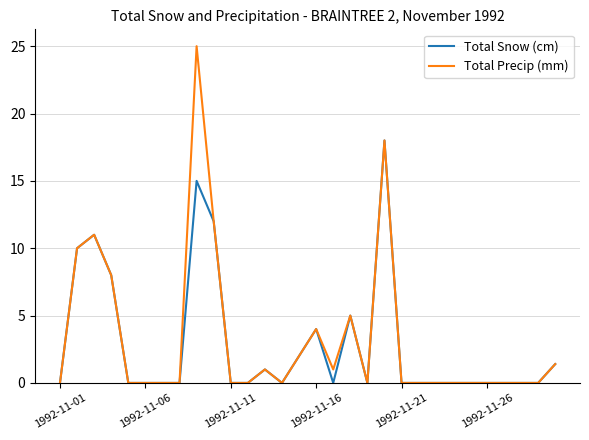

What is the highest value of the Total Precip (mm) series?

25.0